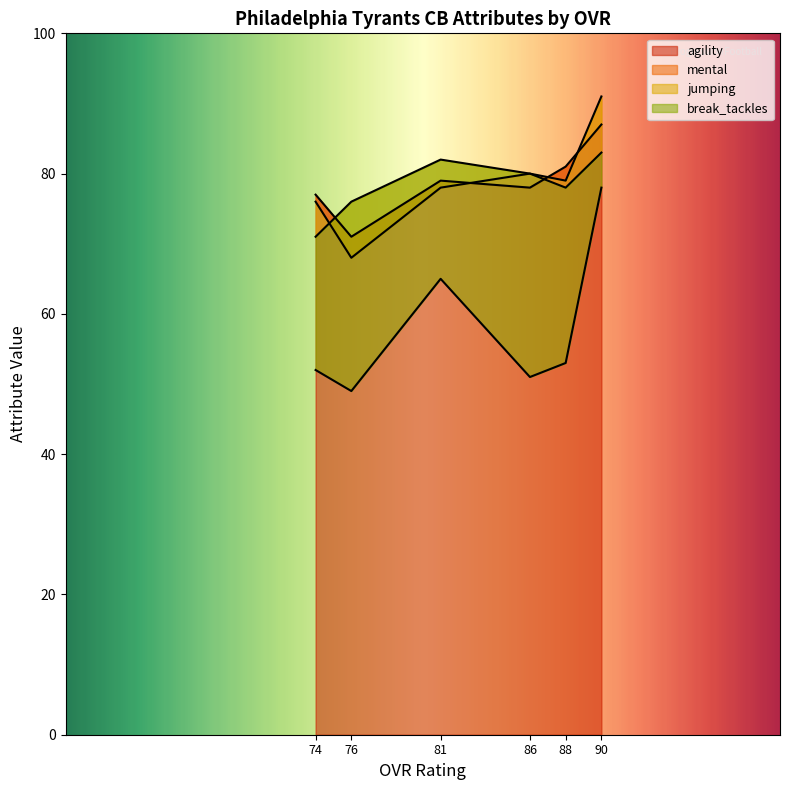

In break_tackles, how many points are lower than both neighbors (excluding endpoints)?

2